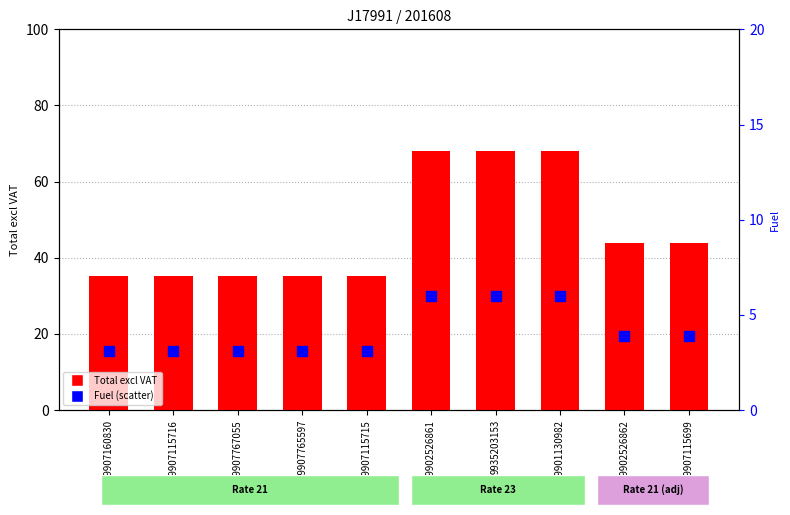

Which series has the largest total across all categories?

Total excl VAT